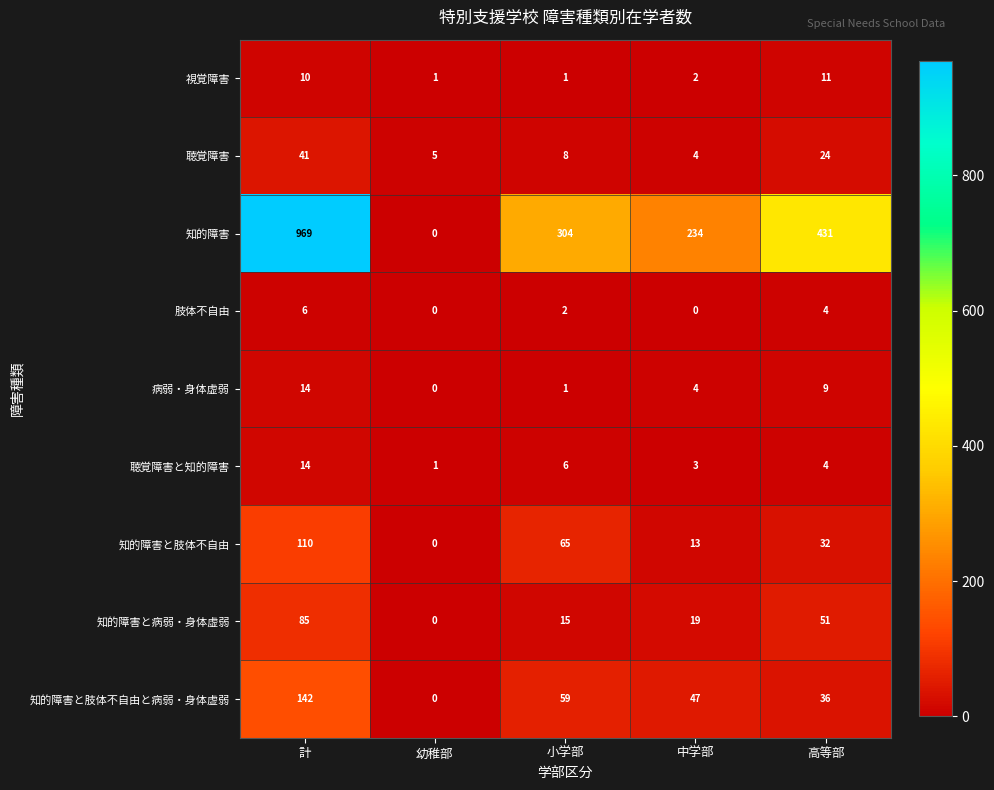

True or false: 知的障害と肢体不自由 has a value of 4 at 中学部.

False